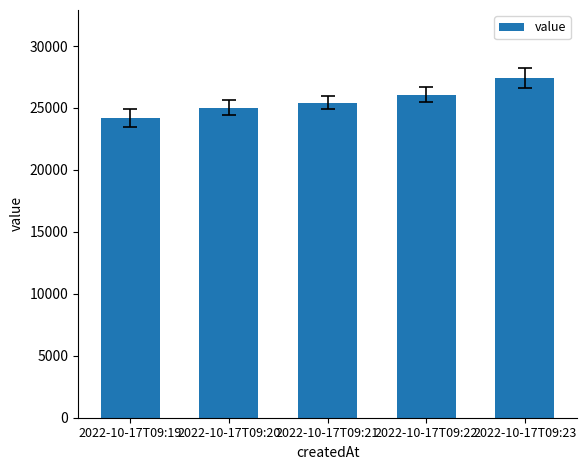

What is the minimum value shown in the chart?

24192